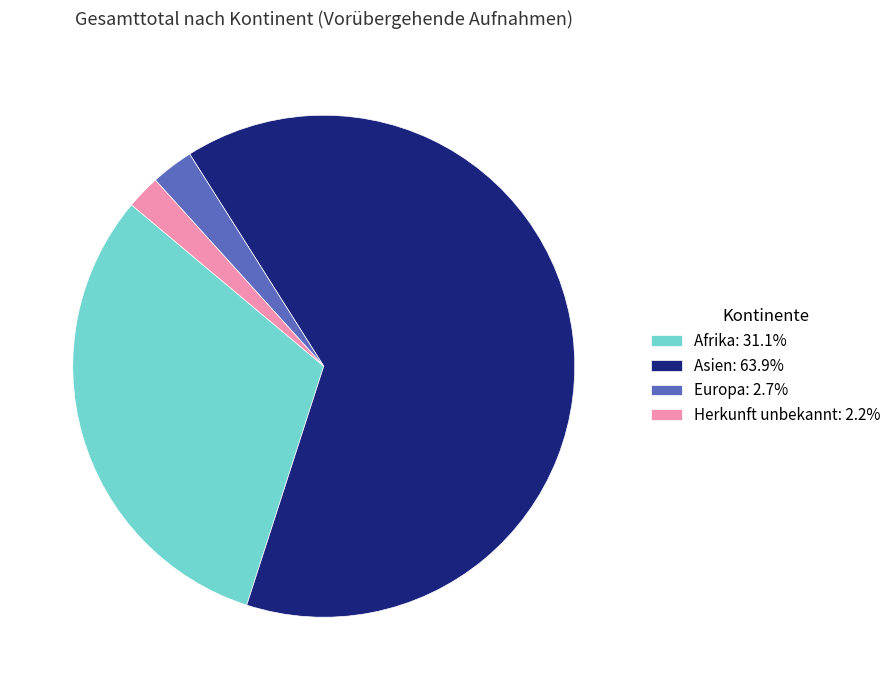

How many segments does this pie chart have?

4